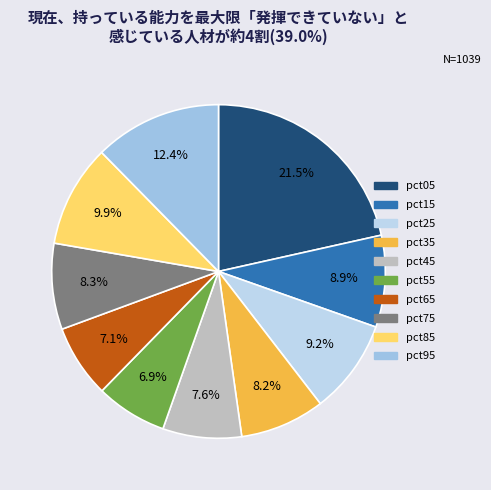

The pct25 slice represents 9% of the pie. True or false?

True